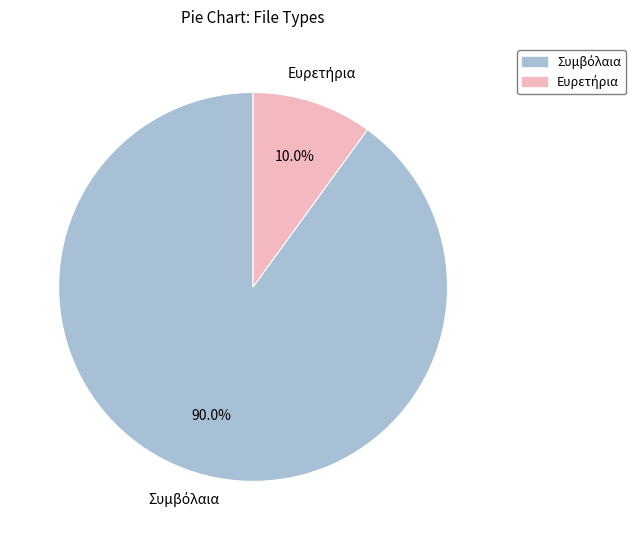

Does any single category account for the majority?

Yes